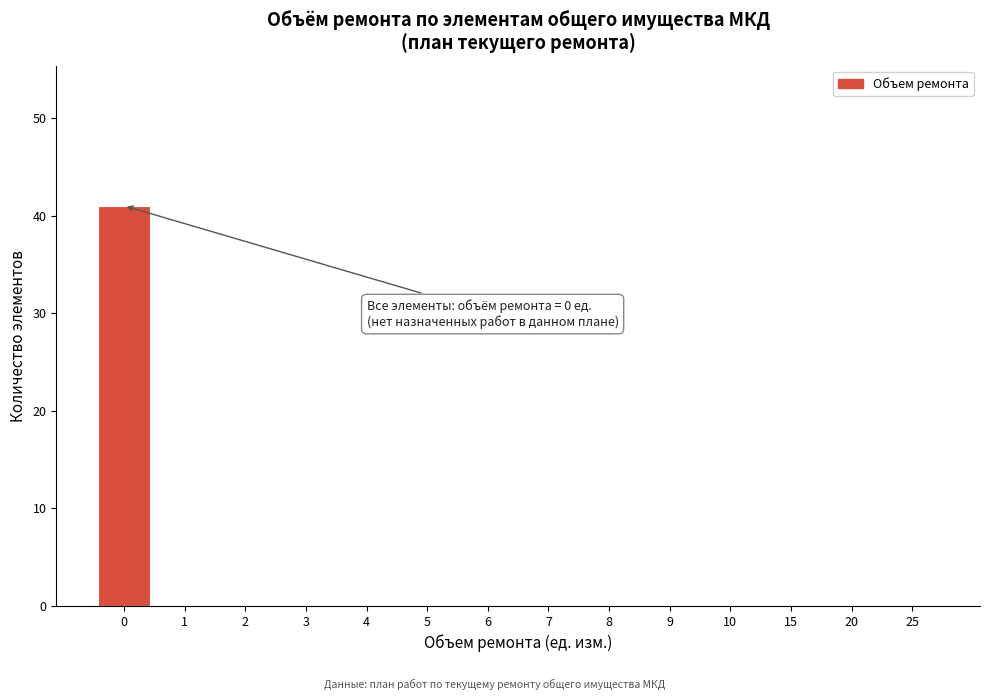

Reading left to right, what are all the values shown in this chart?

0=41	1=0	2=0	3=0	4=0	5=0	6=0	7=0	8=0	9=0	10=0	15=0	20=0	25=0